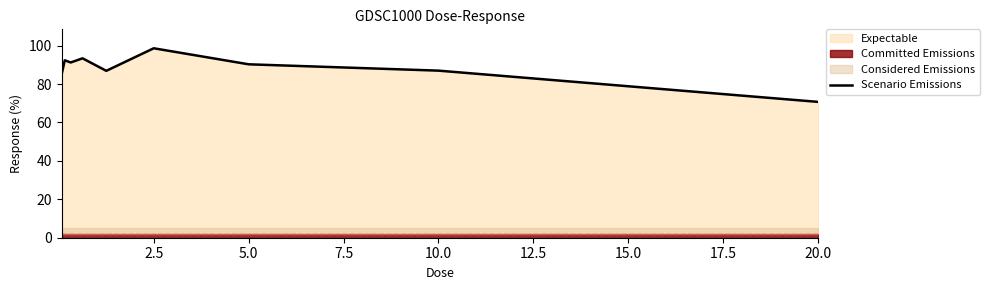

At which label does Scenario Emissions reach its minimum?

20.0